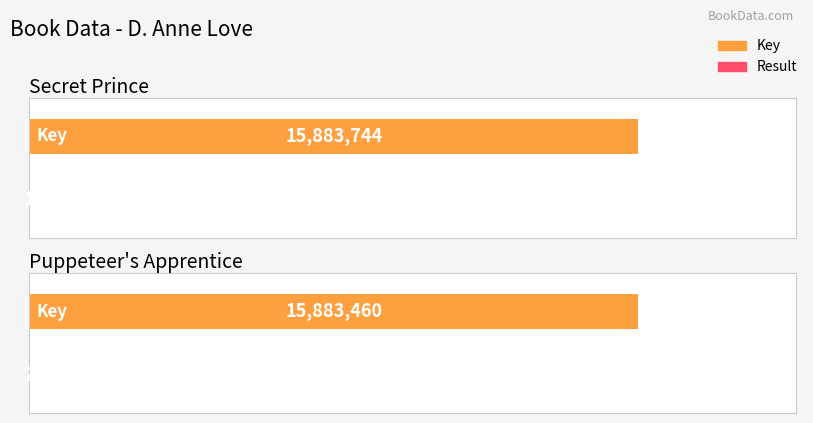

At which label is Result closest to 1?

Secret Prince